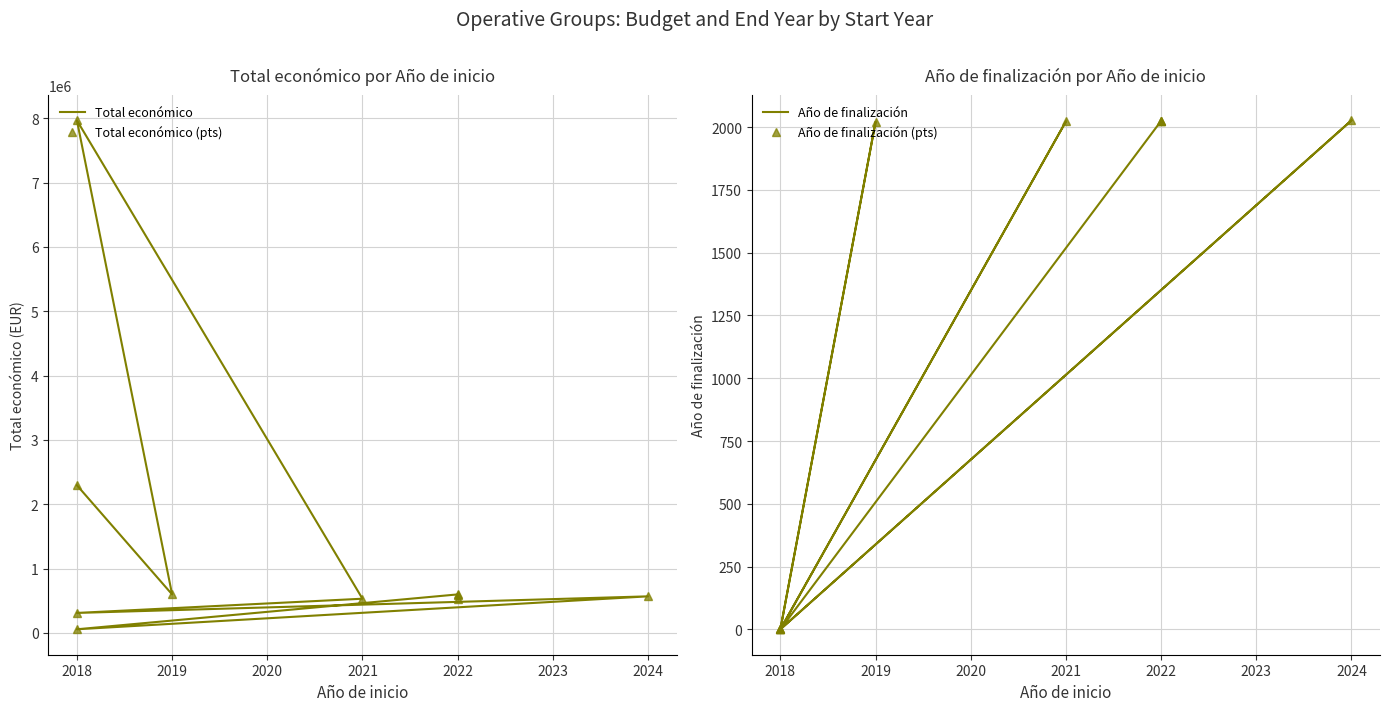

What is the difference between the maximum and minimum values in the Total económico (pts) series?

7909913.0